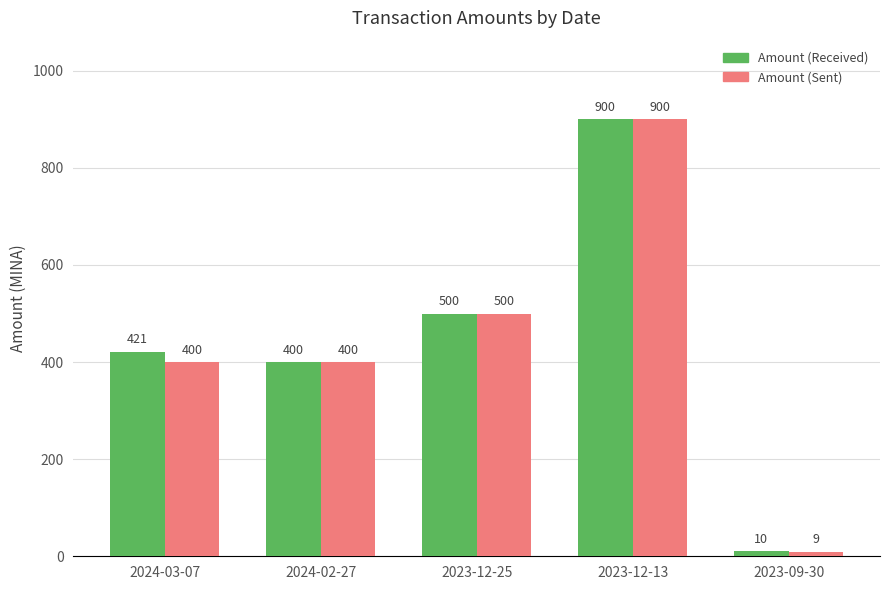

Which label corresponds to the largest value in the chart?

2023-12-13